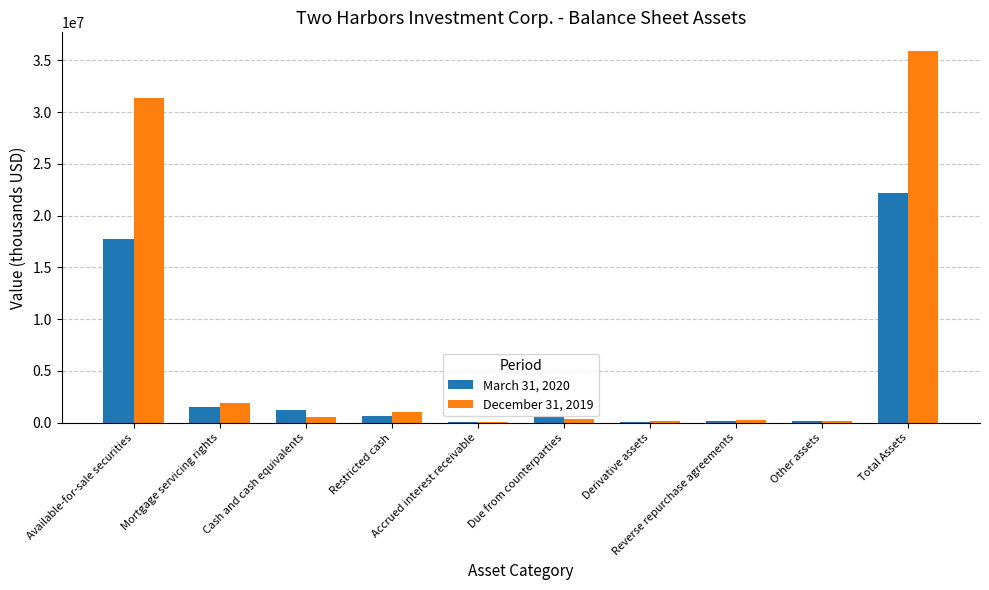

Which category has the highest value in the December 31, 2019 series?

Total Assets